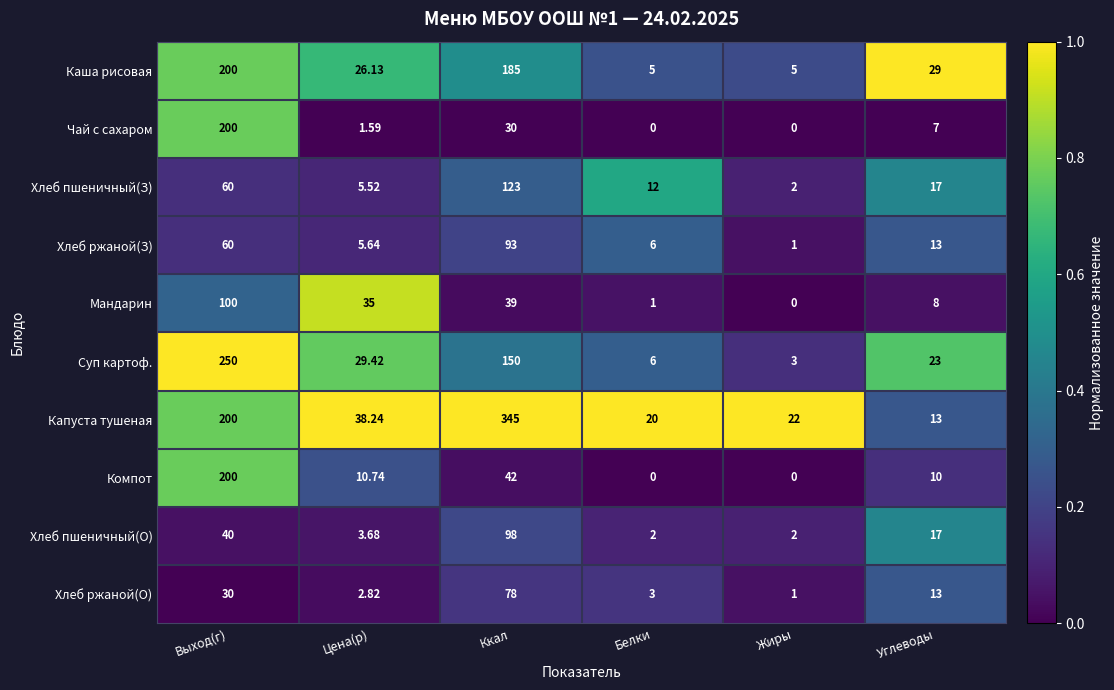

At which label is Каша рисовая closest to 102?

Углеводы